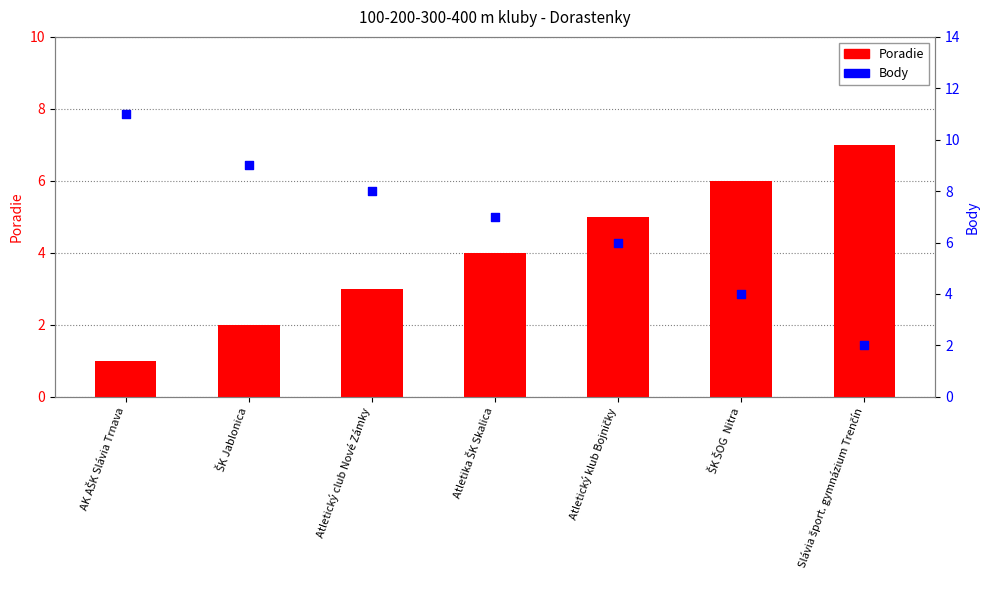

Which series reaches the minimum Y coordinate?

Poradie